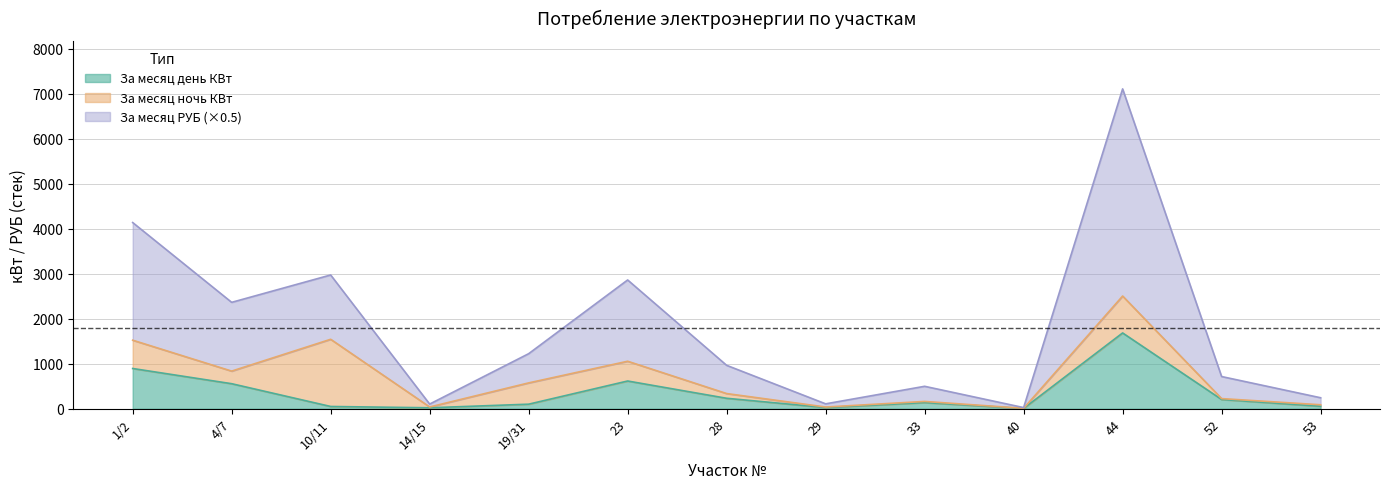

Is it true that За месяц день КВт equals 320.8 at 4/7?

False